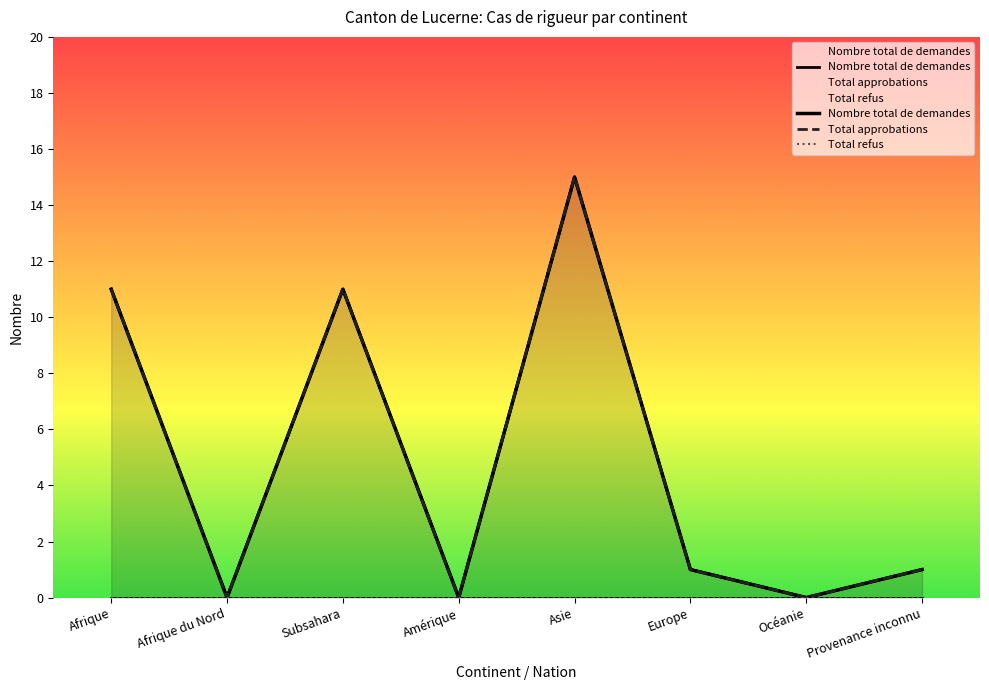

The Total refus series shows 0 at Afrique du Nord. True or false?

True